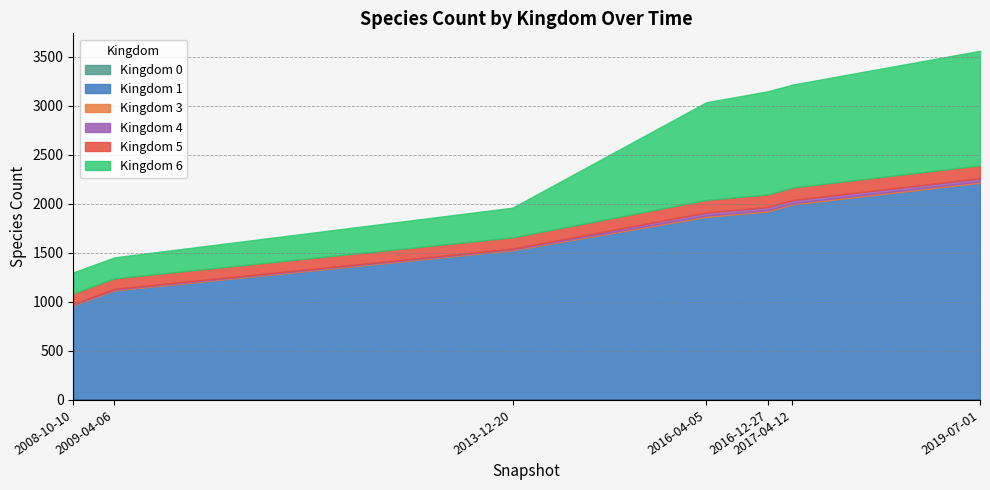

Reading left to right, what are all the values shown in this chart?

kingdom_0: kingdom_0=1	kingdom_1=1	kingdom_3=1	kingdom_4=1	kingdom_5=1	kingdom_6=1	6=1
kingdom_1: kingdom_0=962	kingdom_1=1116	kingdom_3=1526	kingdom_4=1866	kingdom_5=1922	kingdom_6=1993	6=2215
kingdom_3: kingdom_0=9	kingdom_1=9	kingdom_3=9	kingdom_4=14	kingdom_5=14	kingdom_6=14	6=14
kingdom_4: kingdom_0=8	kingdom_1=8	kingdom_3=8	kingdom_4=32	kingdom_5=32	kingdom_6=32	6=32
kingdom_5: kingdom_0=107	kingdom_1=107	kingdom_3=115	kingdom_4=128	kingdom_5=128	kingdom_6=128	6=132
kingdom_6: kingdom_0=214	kingdom_1=214	kingdom_3=303	kingdom_4=997	kingdom_5=1053	kingdom_6=1050	6=1169